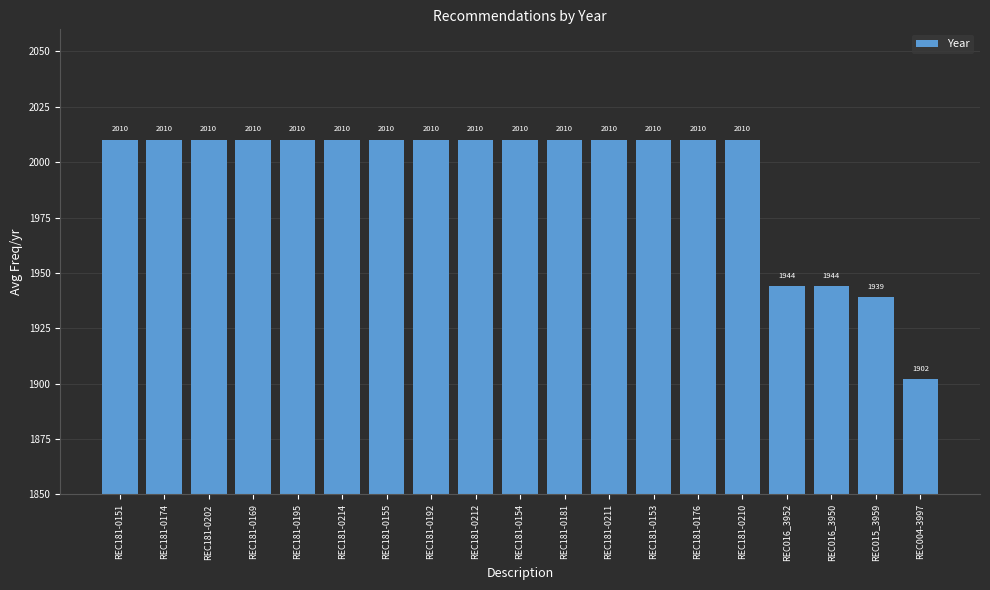

Read the value at REC181-0169, to the nearest 10.

2010